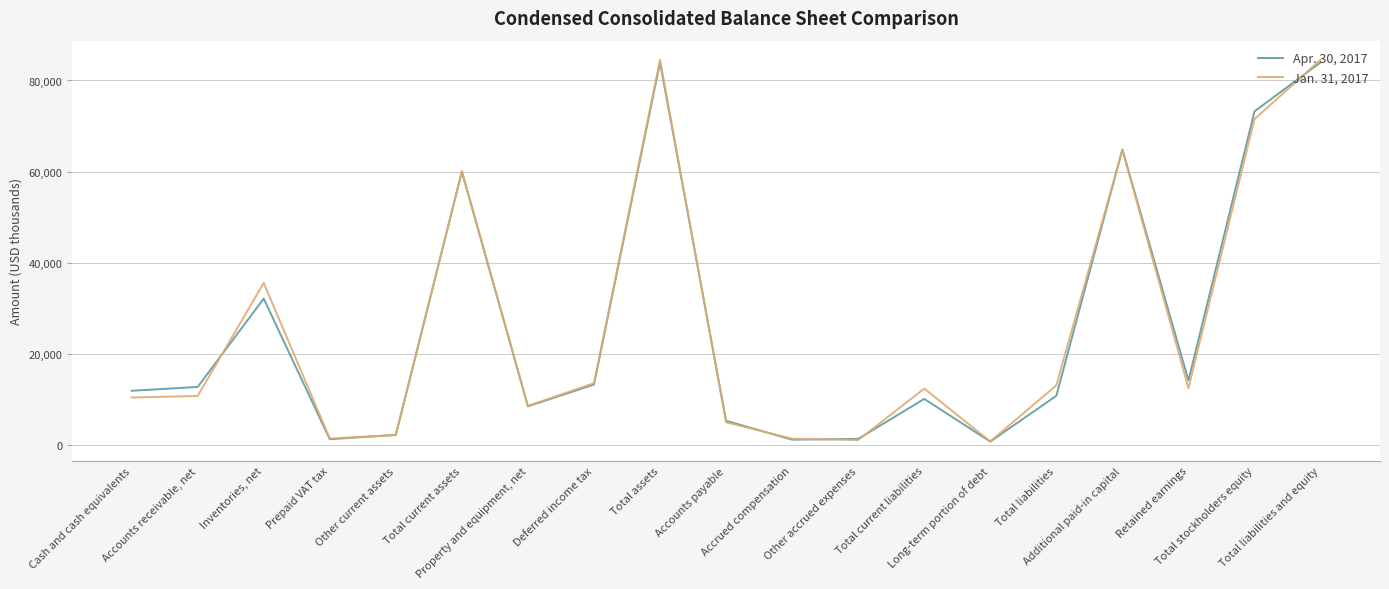

Rank the series by their average value, from lowest to highest.

Apr. 30, 2017, Jan. 31, 2017